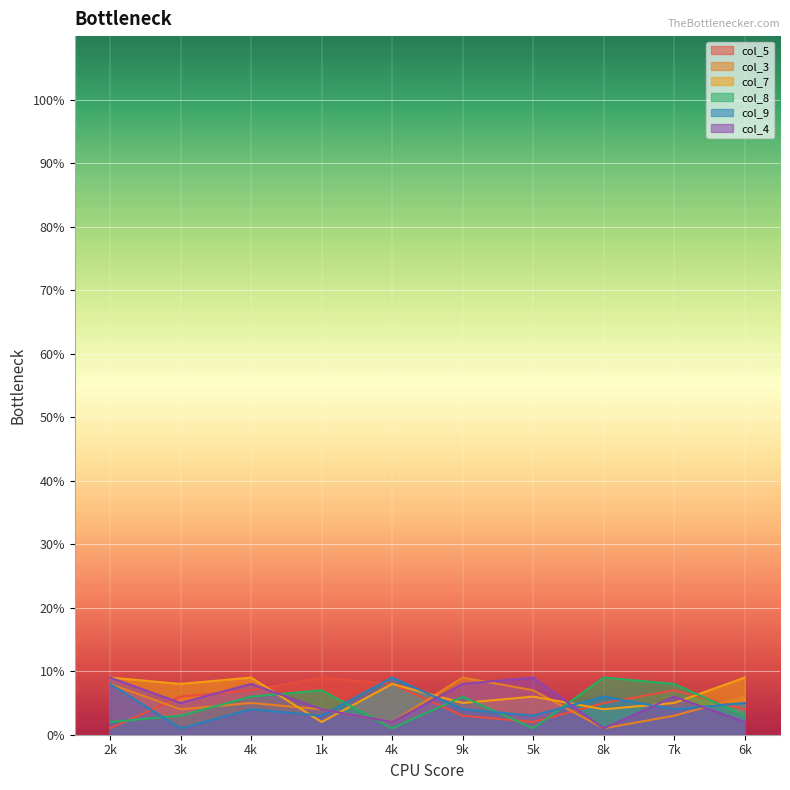

What is the average value of the col_3 series?

5